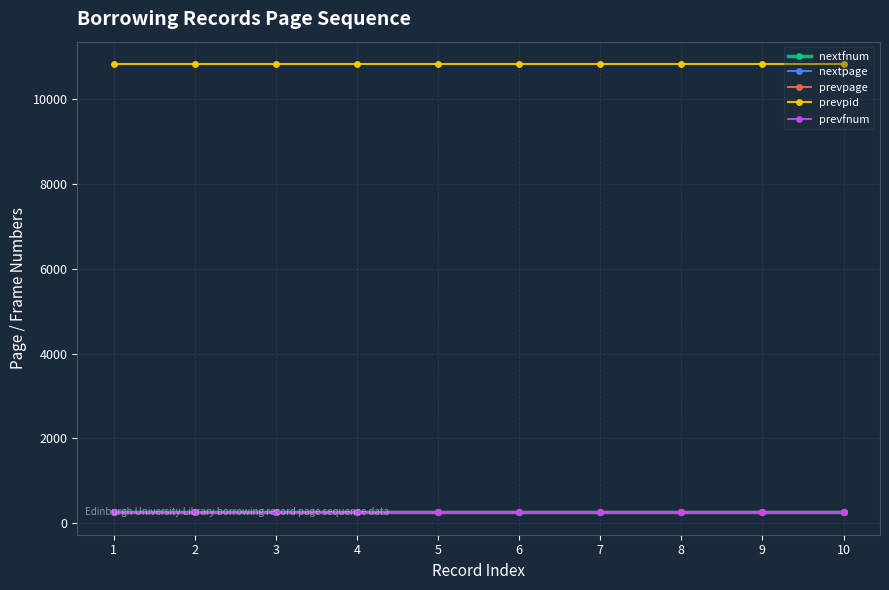

Where is nextpage nearest to the value 260?

1